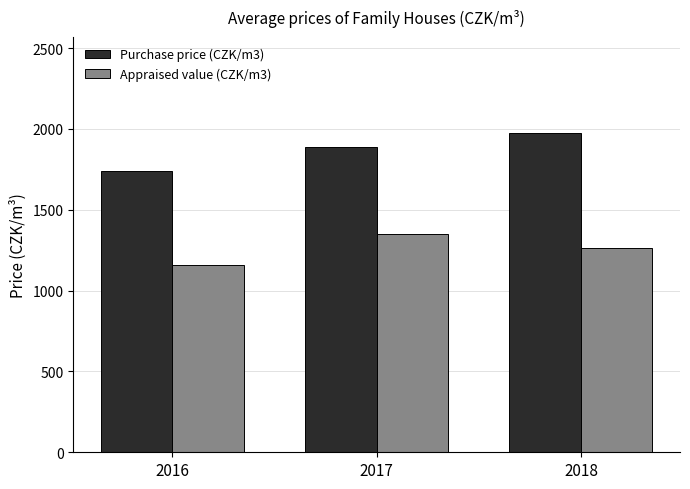

What are all the series names shown in the legend?

Purchase price (CZK/m3), Appraised value (CZK/m3)